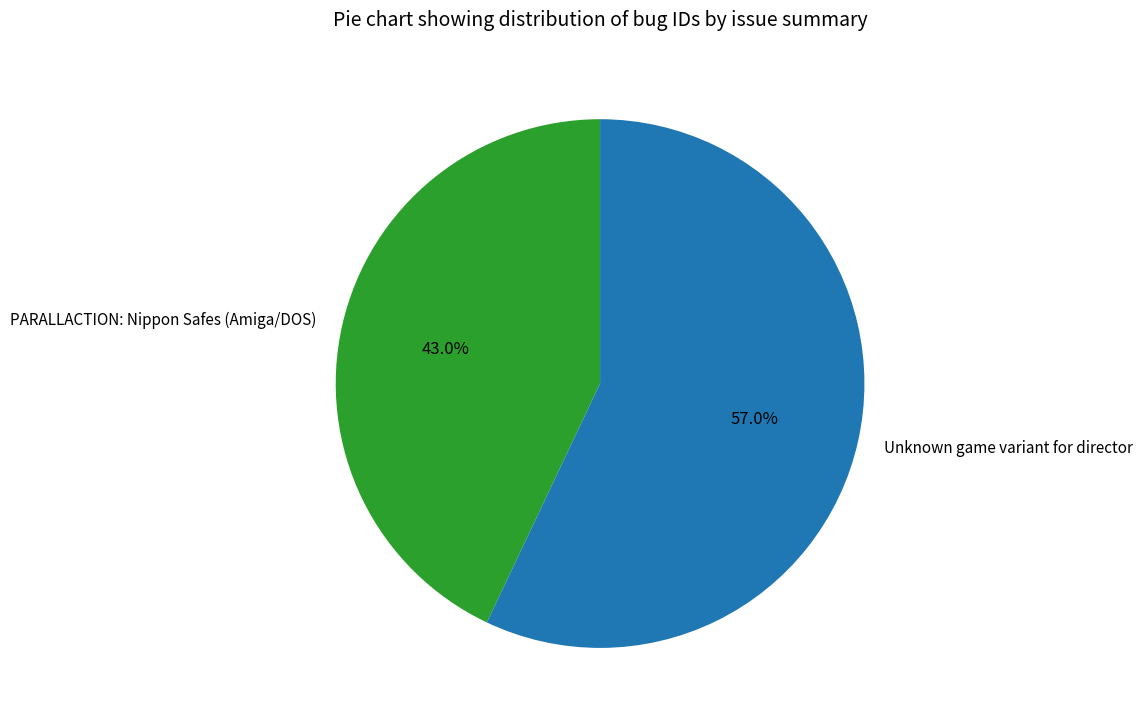

To the nearest percent, what is the combined percentage of Unknown game variant for director and PARALLACTION: Nippon Safes (Amiga/DOS)?

100%